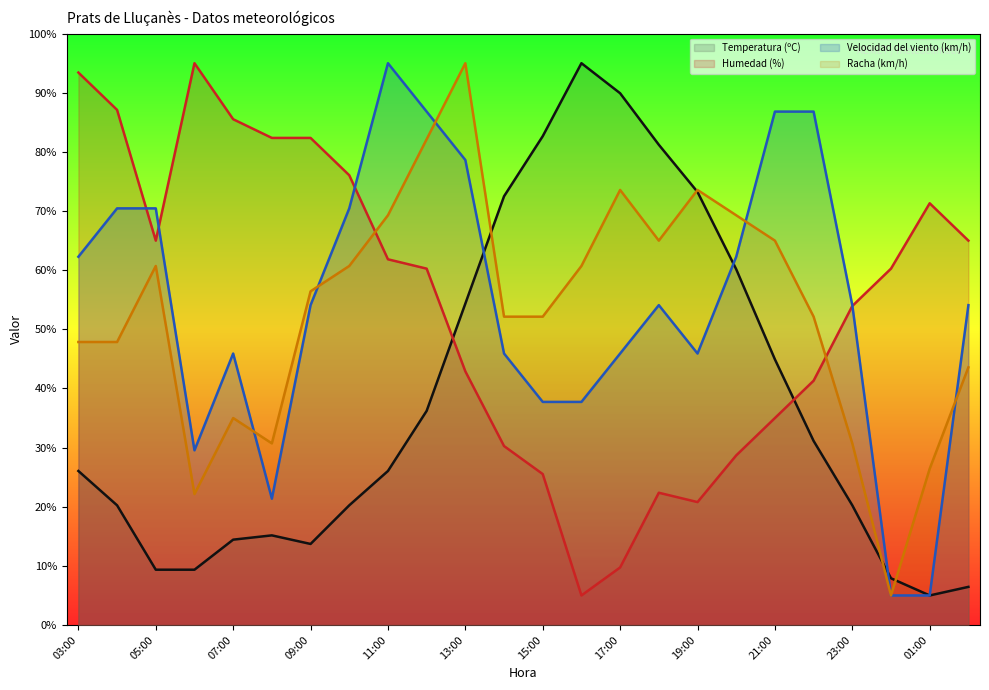

Rank the categories by Temperatura (ºC) value from highest to lowest.

16:00, 17:00, 15:00, 18:00, 19:00, 14:00, 20:00, 13:00, 21:00, 12:00, 22:00, 03:00, 11:00, 04:00, 10:00, 23:00, 08:00, 07:00, 09:00, 05:00, 06:00, 00:00, 02:00, 01:00